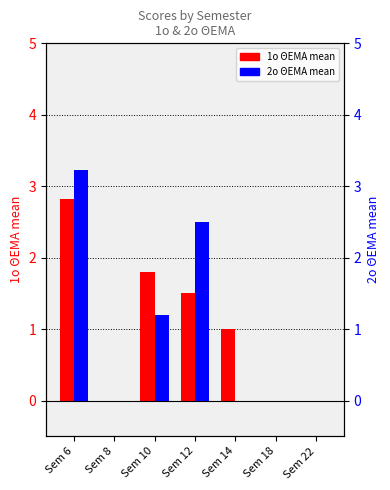

Does the chart contain any negative values?

No